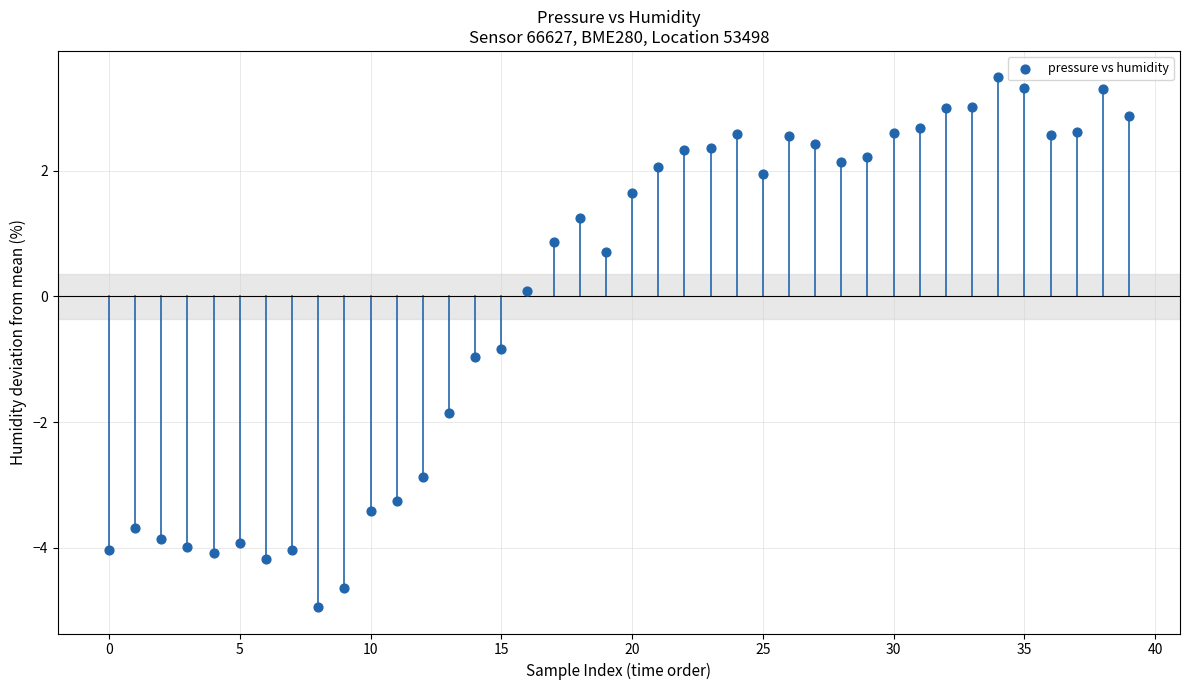

What is the range of Y values (max minus min)?

8.4